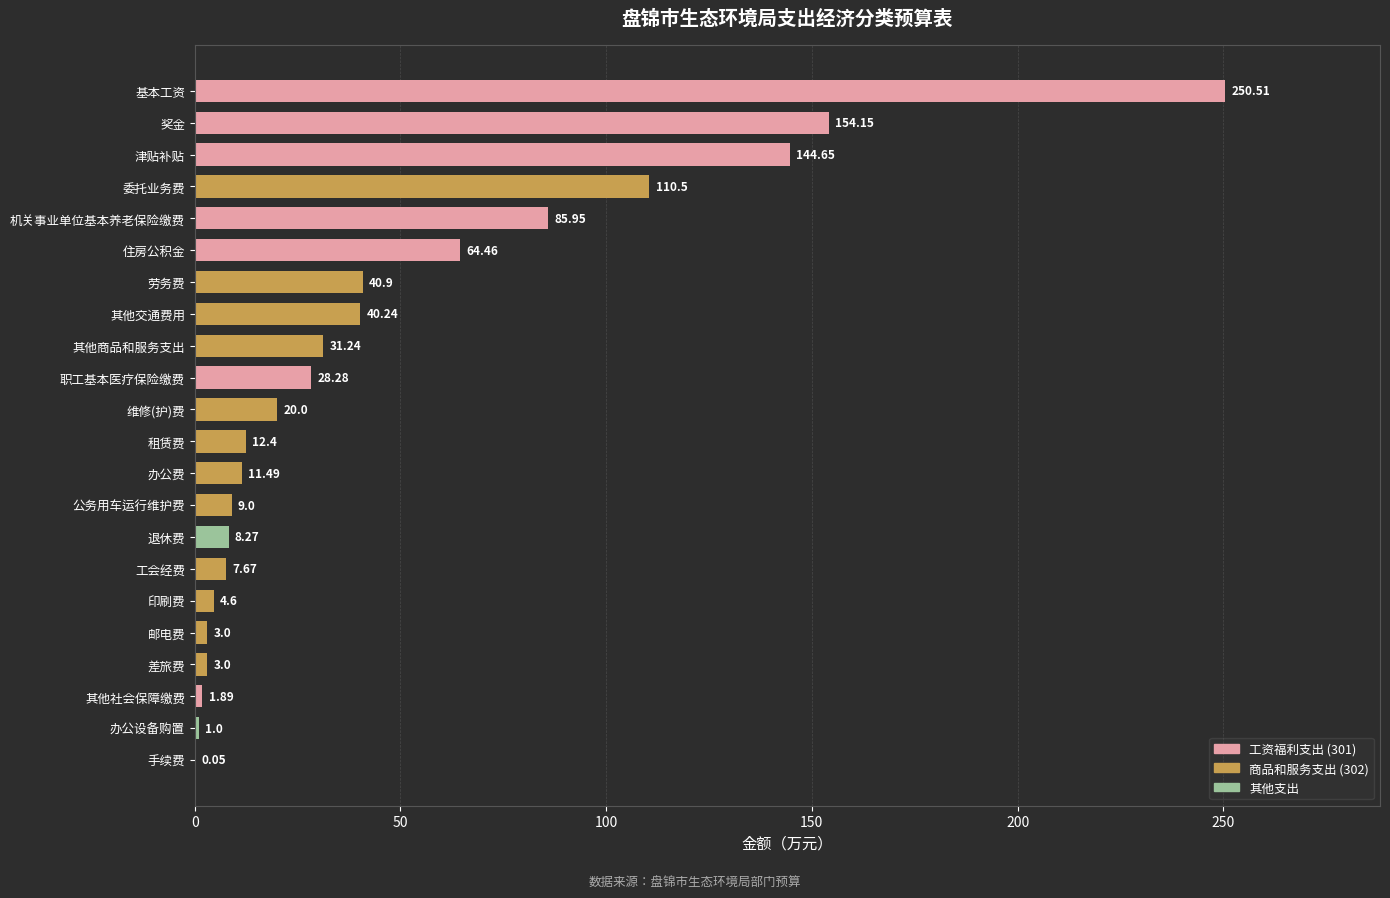

What is the greatest value displayed?

250.5